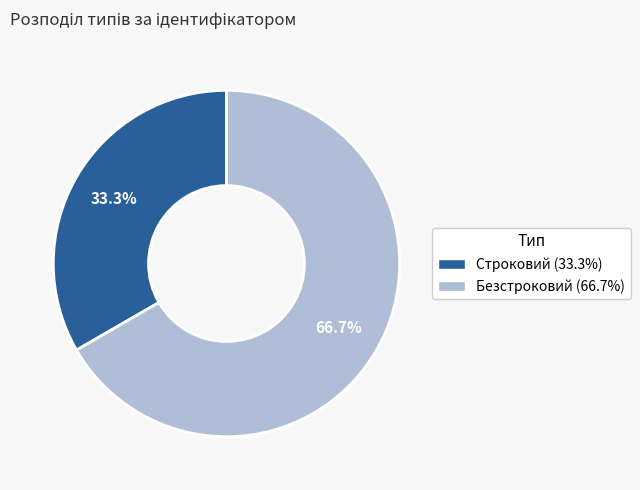

What is the ratio of the value at Безстроковий to the value at Строковий?

2.0